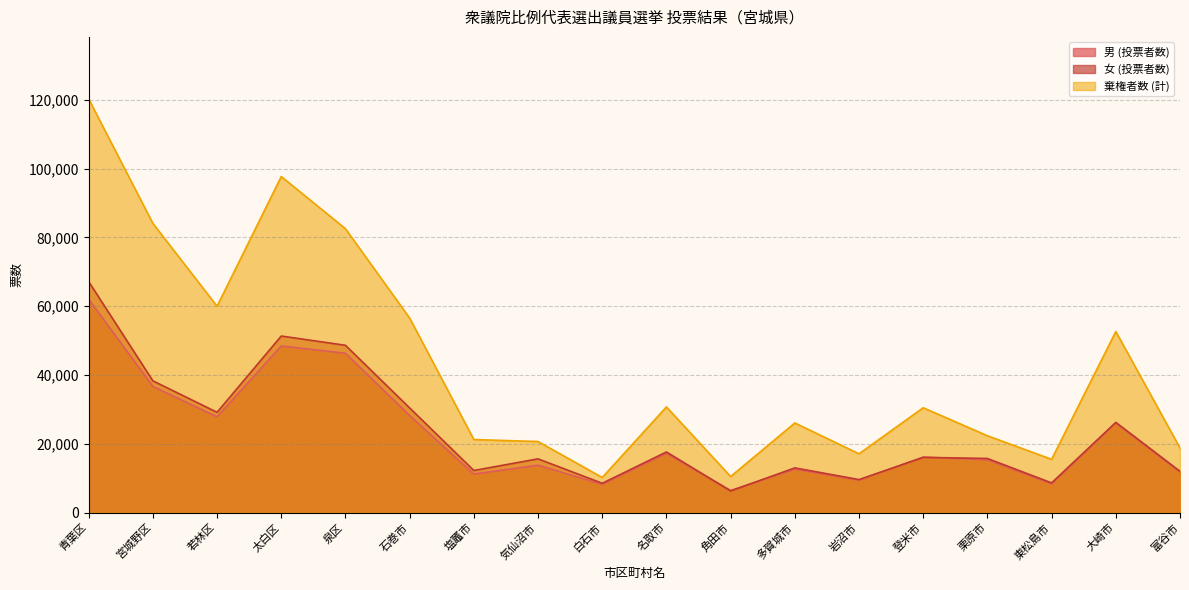

Which series has the largest range (max minus min)?

棄権者数 (計)